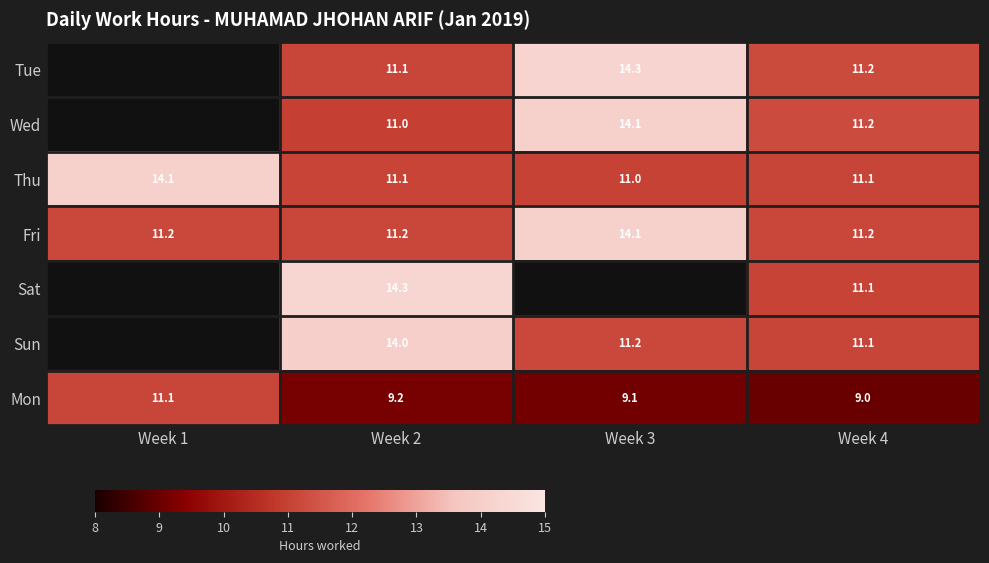

True or false: Fri has a value of 11.2 at Week 2.

True